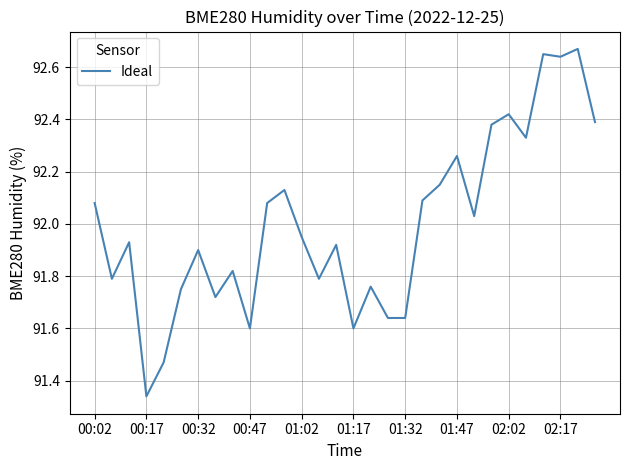

What is the difference between the maximum and minimum values?

1.3